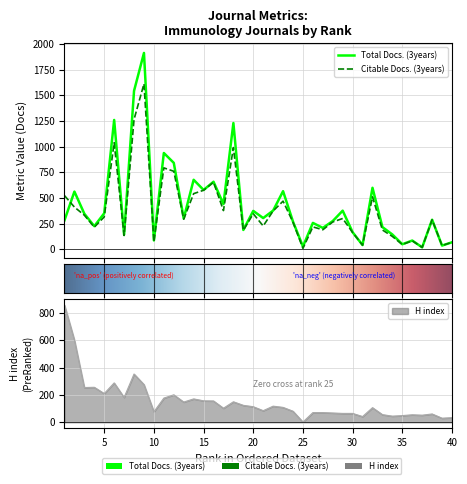

Where is H index nearest to the value 429?

8